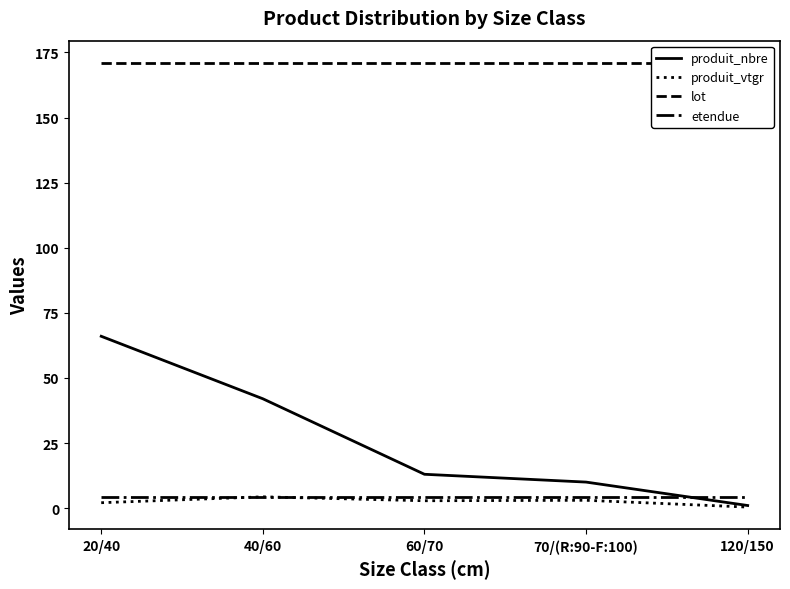

True or false: produit_nbre has a value of 13.0 at 60/70.

True